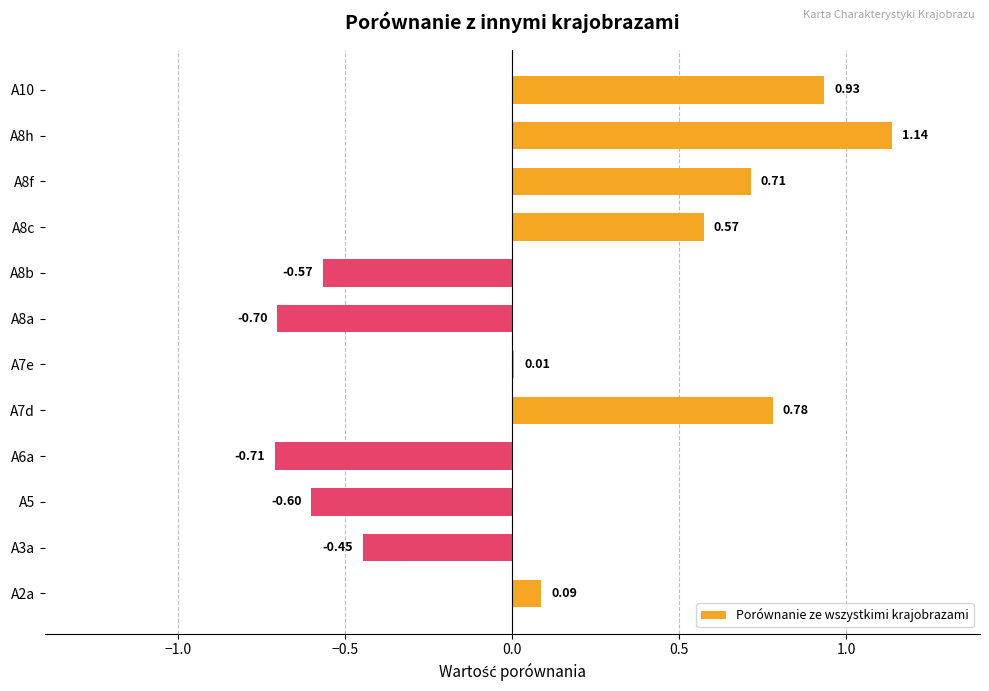

What is the sum of all values?

1.2